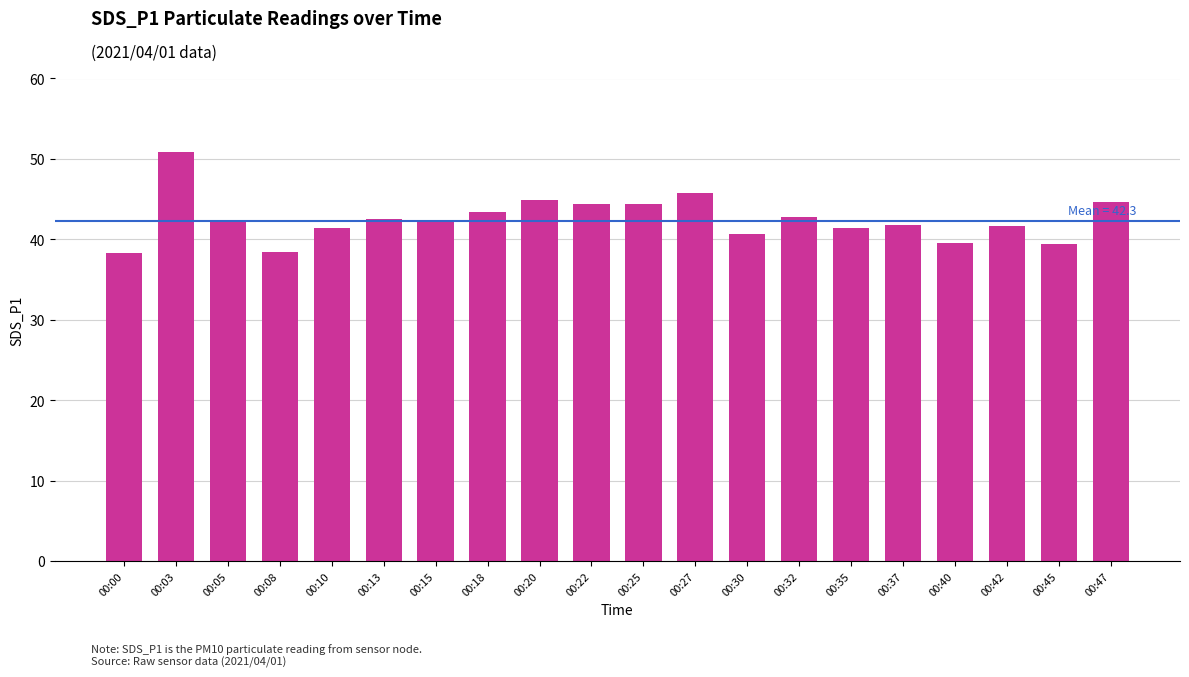

What is the average value?

42.5